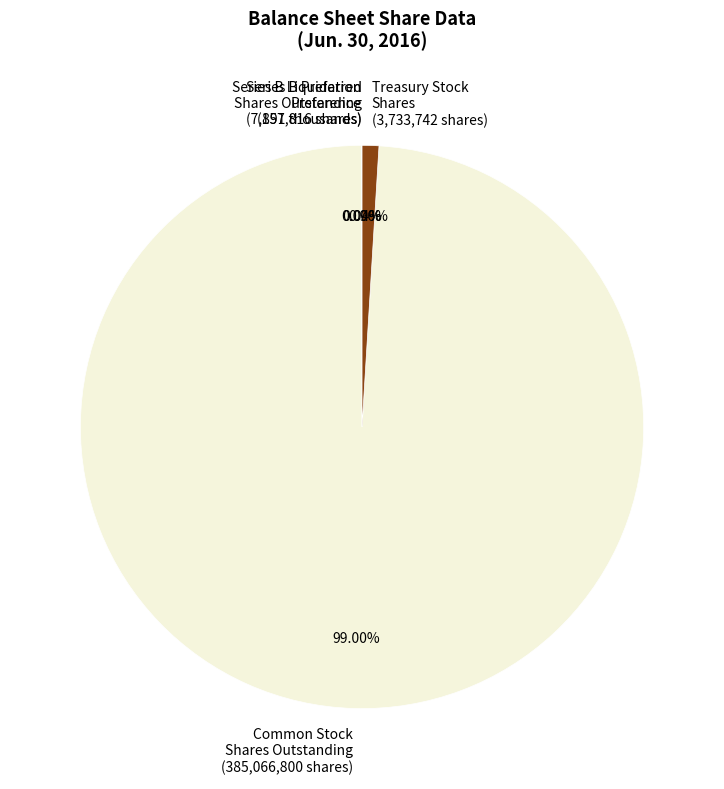

Does any single category account for the majority?

Yes